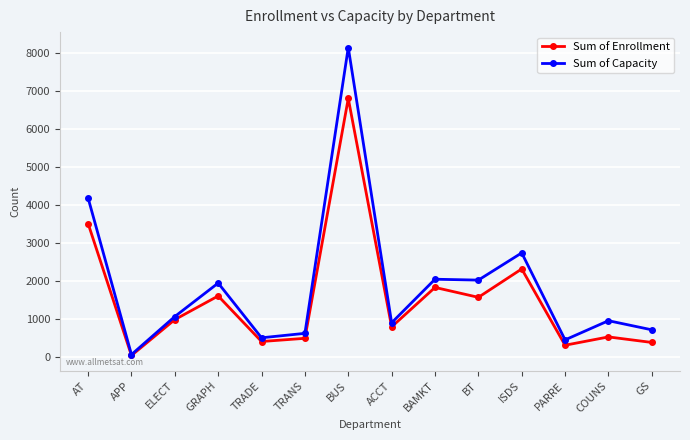

At which label does Sum of Capacity reach its minimum?

APP